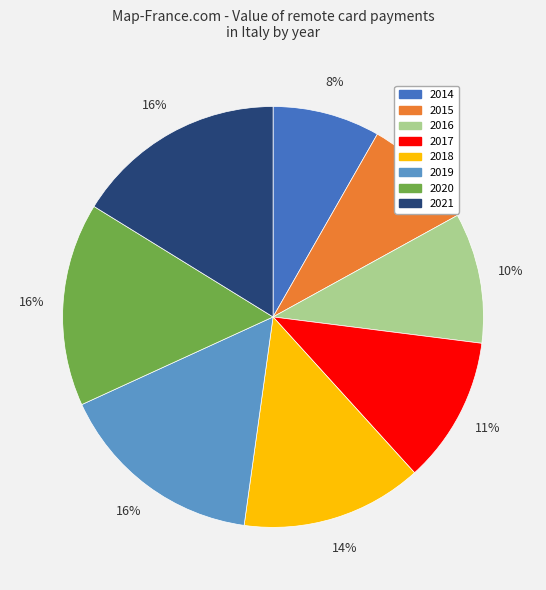

To the nearest percent, what portion does 2015 represent?

9%